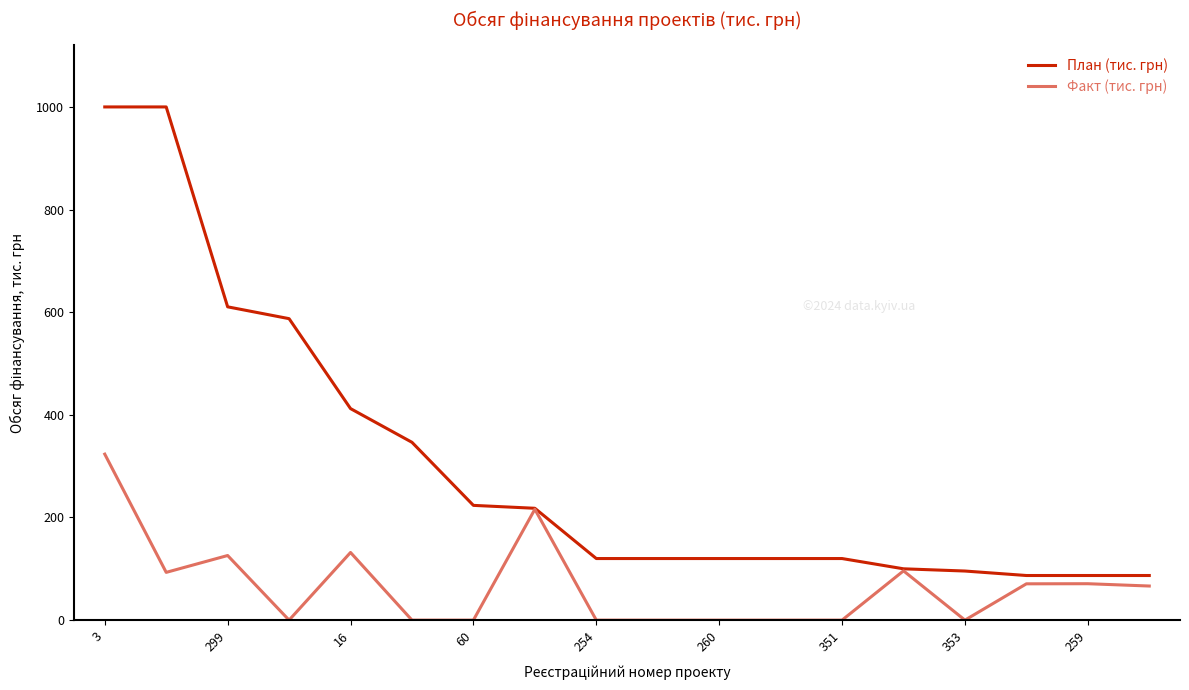

What is the highest value of the План (тис. грн) series?

1000.0